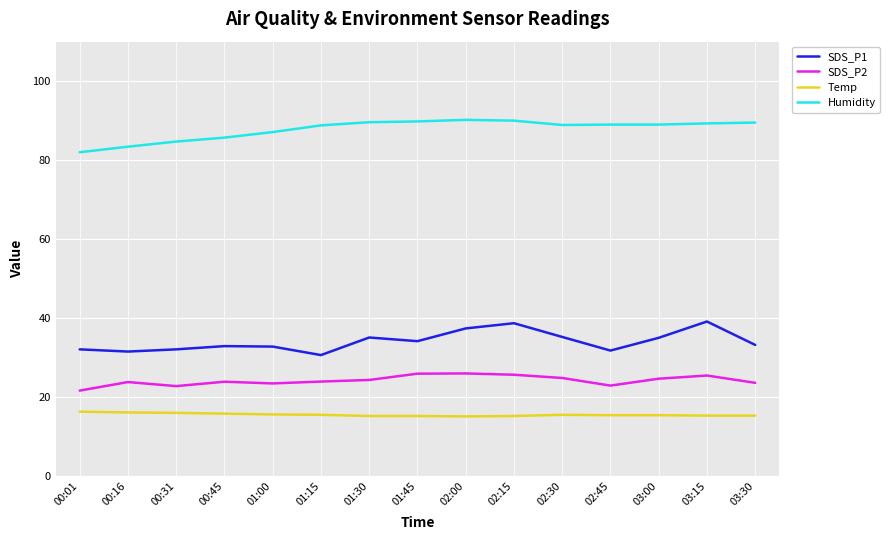

Is the value of Humidity at 03:15 greater than the value of SDS_P2 at 00:01?

Yes